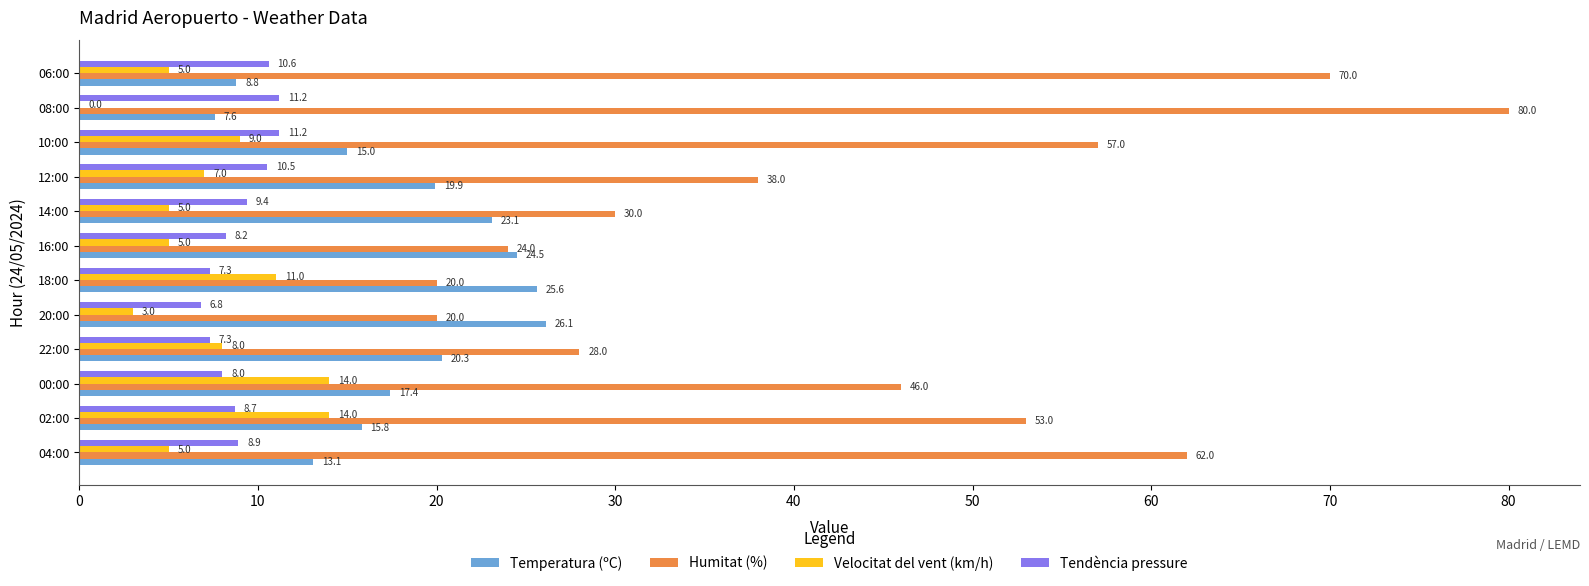

What is the total value across all series at 00:00?

85.4